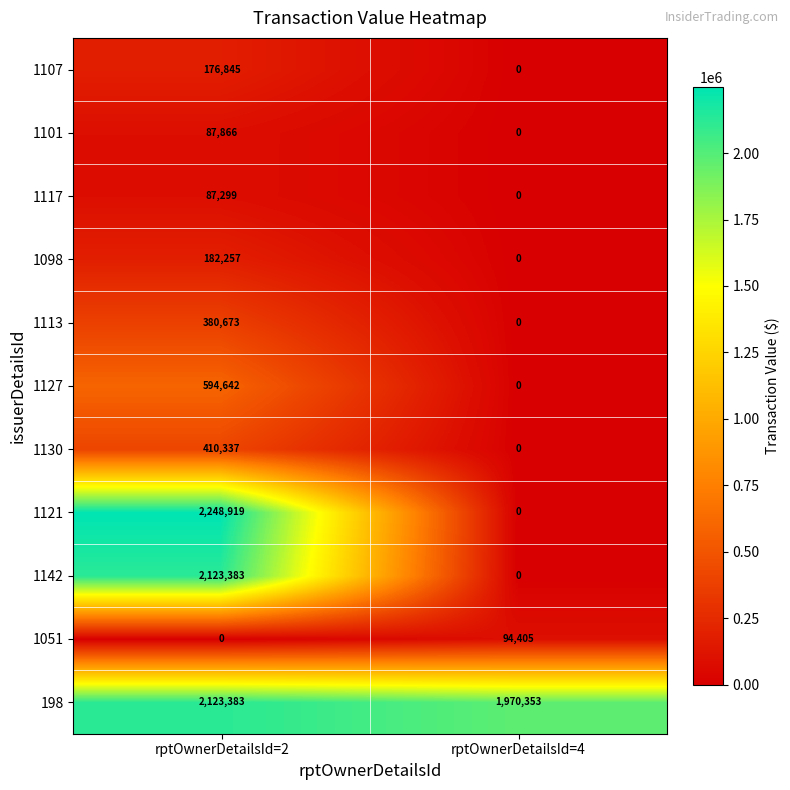

The 1117 series shows 0 at rptOwnerDetailsId=4. True or false?

True